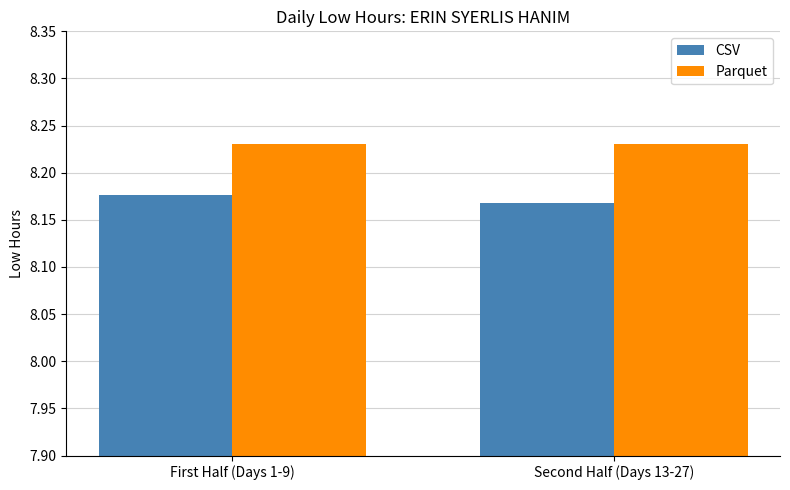

Is the value of CSV at Second Half (Days 13-27) greater than the value of Parquet at Second Half (Days 13-27)?

No